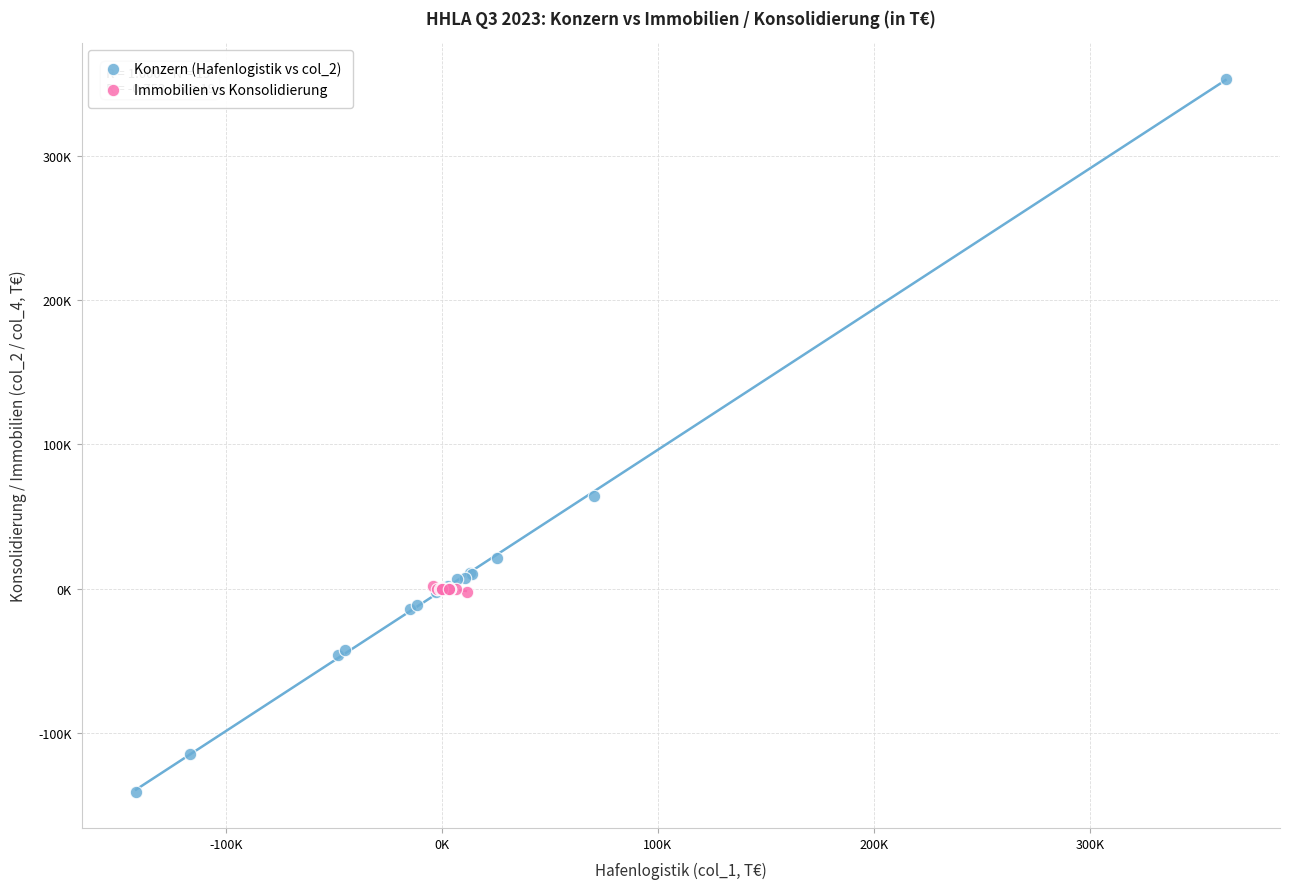

What are all the series names shown in the legend?

Konzern (Hafenlogistik vs col_2), Immobilien vs Konsolidierung